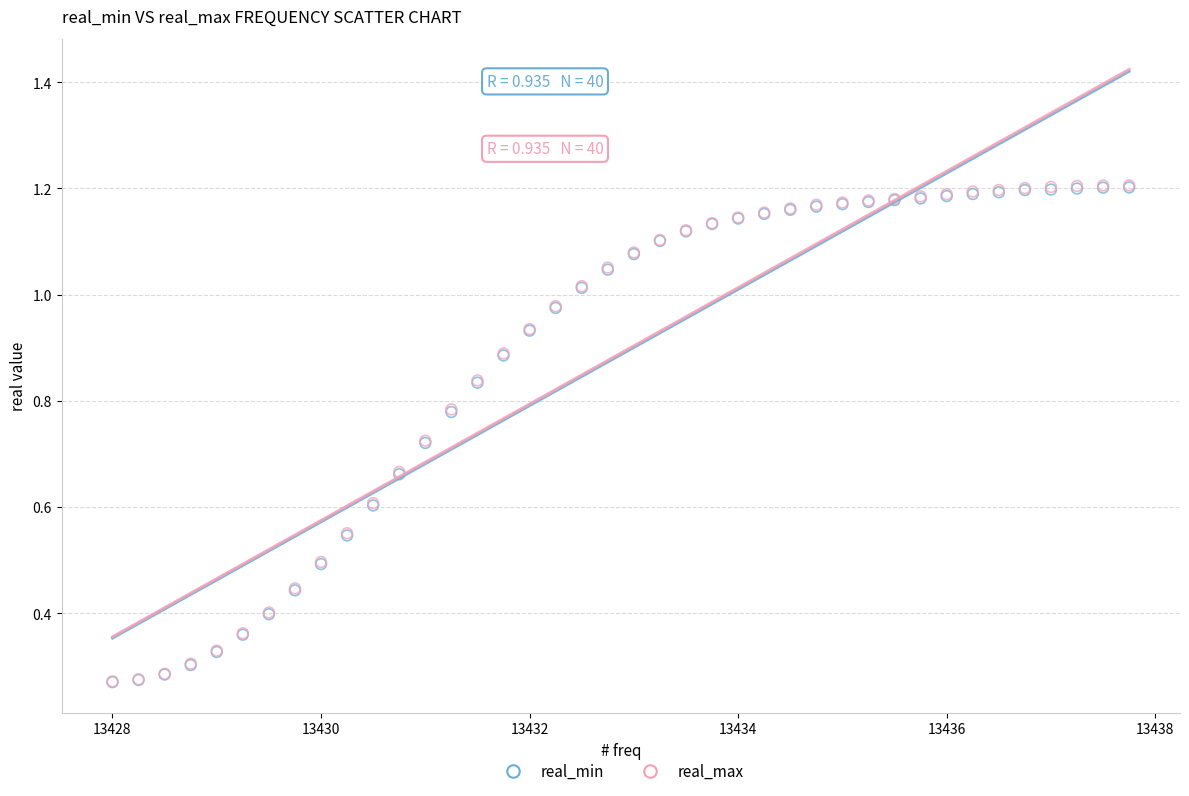

Which series has the widest spread of Y values?

real_max